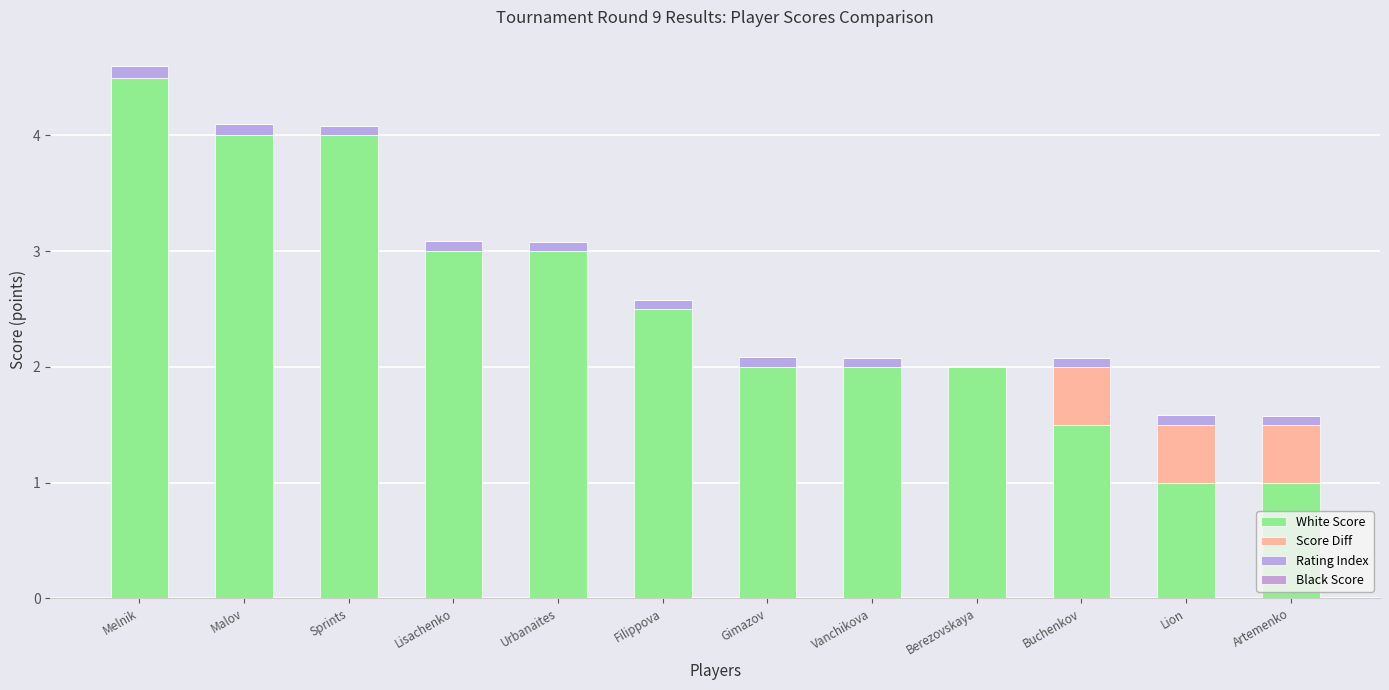

Count the number of categories in the chart.

12